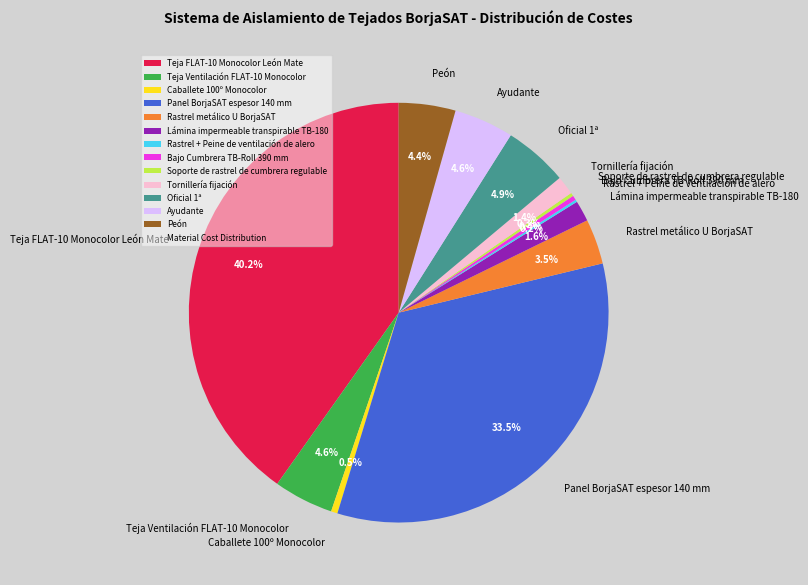

Which category has the biggest portion of the pie?

Teja FLAT-10 Monocolor León Mate